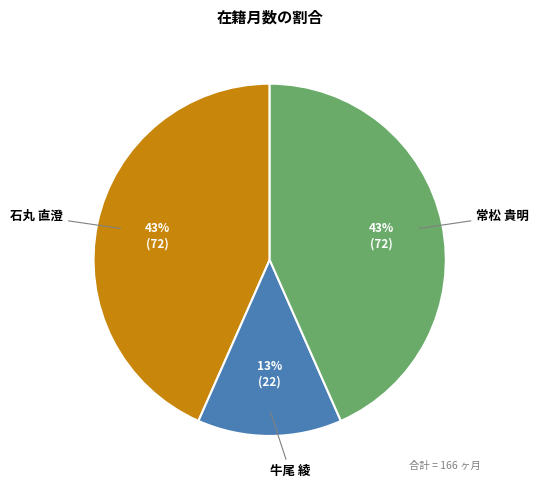

Which category has the smallest portion of the pie?

牛尾 綾